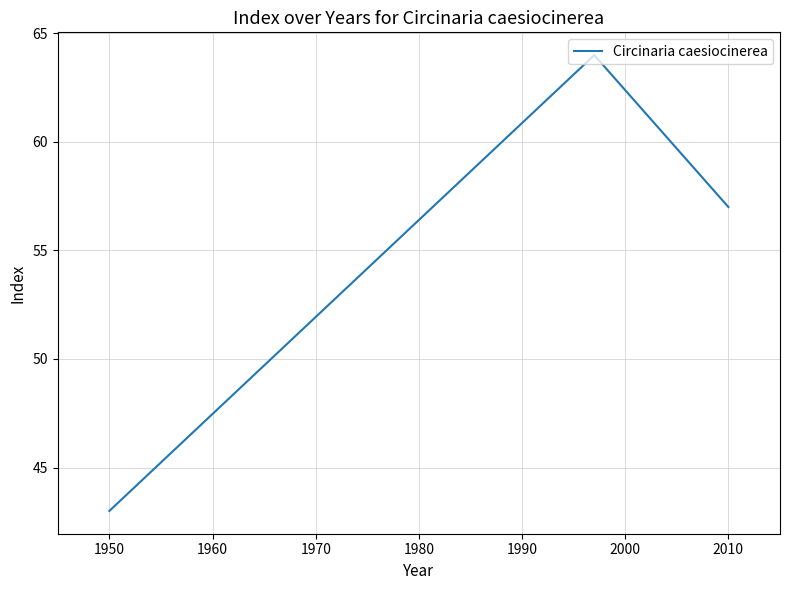

What is the smallest value displayed?

43